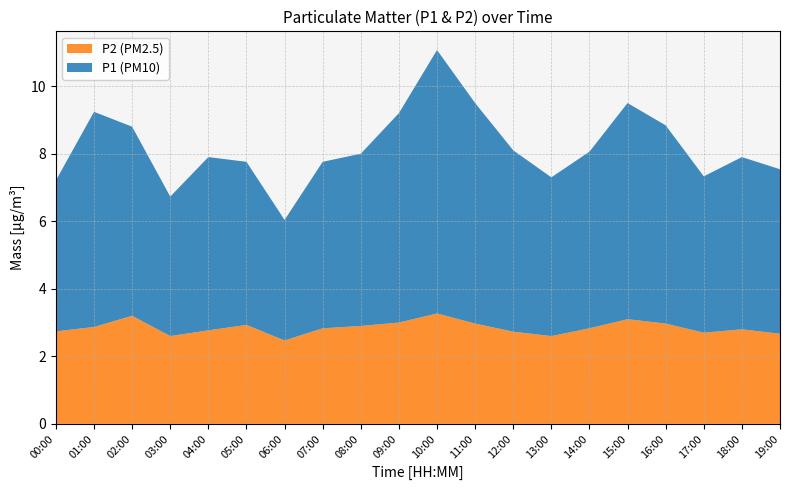

Reading right to left, extract all data points from this chart.

P1: 19:00=4.9	18:00=5.1	17:00=4.6	16:00=5.9	15:00=6.4	14:00=5.2	13:00=4.7	12:00=5.4	11:00=6.5	10:00=7.8	09:00=6.2	08:00=5.1	07:00=4.9	06:00=3.6	05:00=4.8	04:00=5.1	03:00=4.1	02:00=5.6	01:00=6.4	00:00=4.5
P2: 19:00=2.7	18:00=2.8	17:00=2.7	16:00=3.0	15:00=3.1	14:00=2.8	13:00=2.6	12:00=2.7	11:00=3.0	10:00=3.3	09:00=3.0	08:00=2.9	07:00=2.8	06:00=2.5	05:00=2.9	04:00=2.8	03:00=2.6	02:00=3.2	01:00=2.9	00:00=2.7